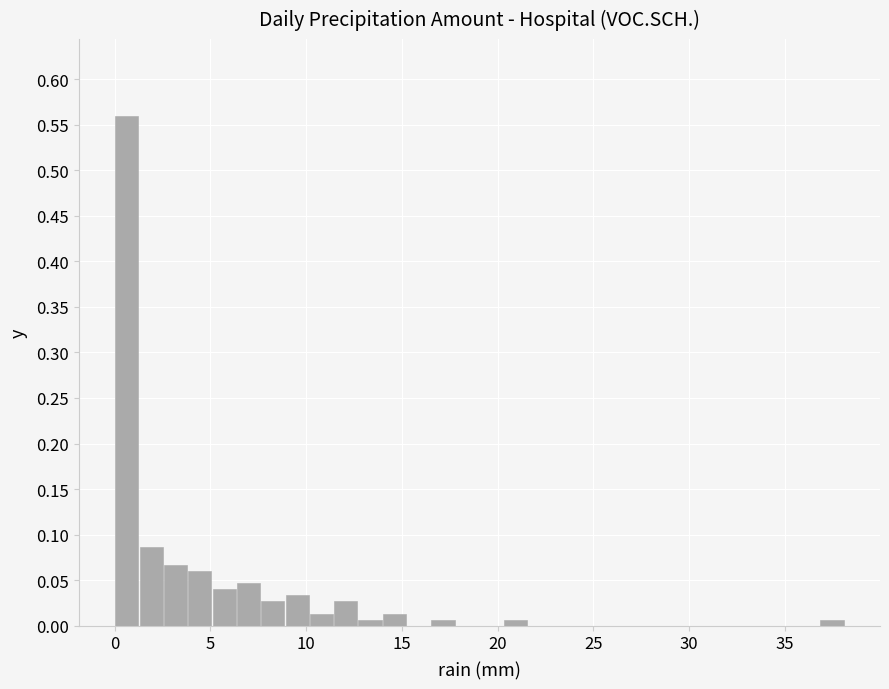

Around what value on the x-axis is the tallest bar? Give the approximate position of its centre, as read against the axis.

0.5